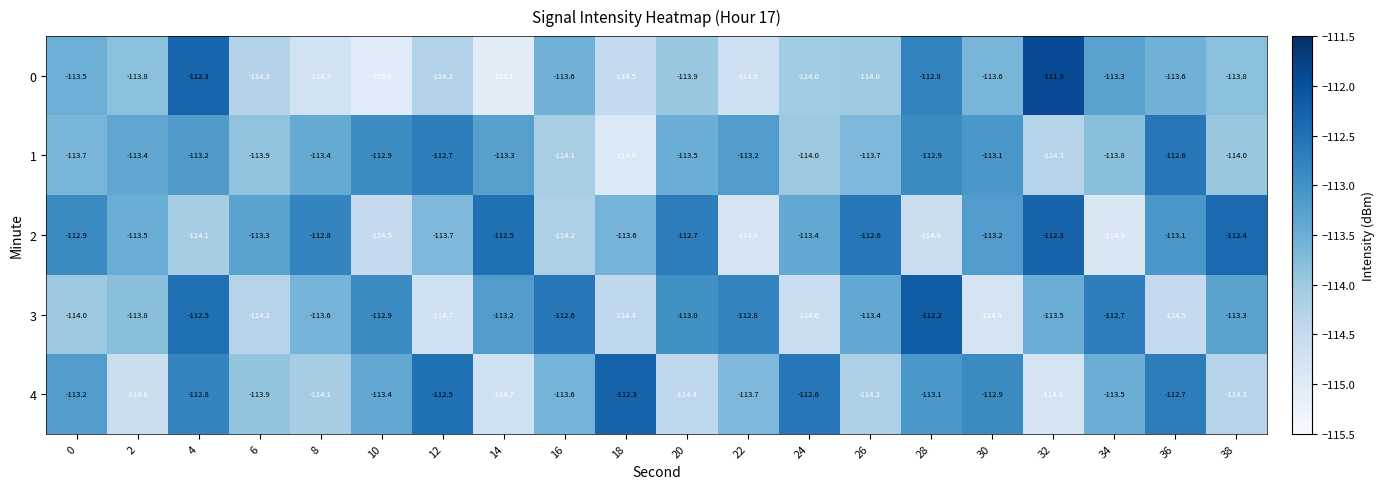

How many categories are shown in the chart?

20